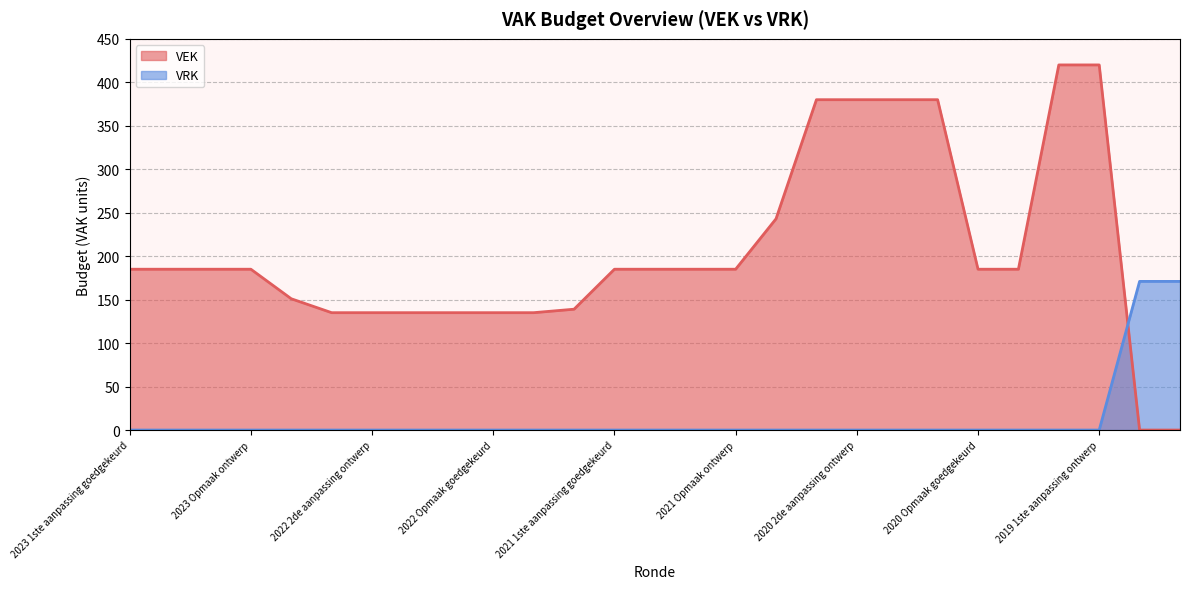

How many times do VEK and VRK cross each other?

1